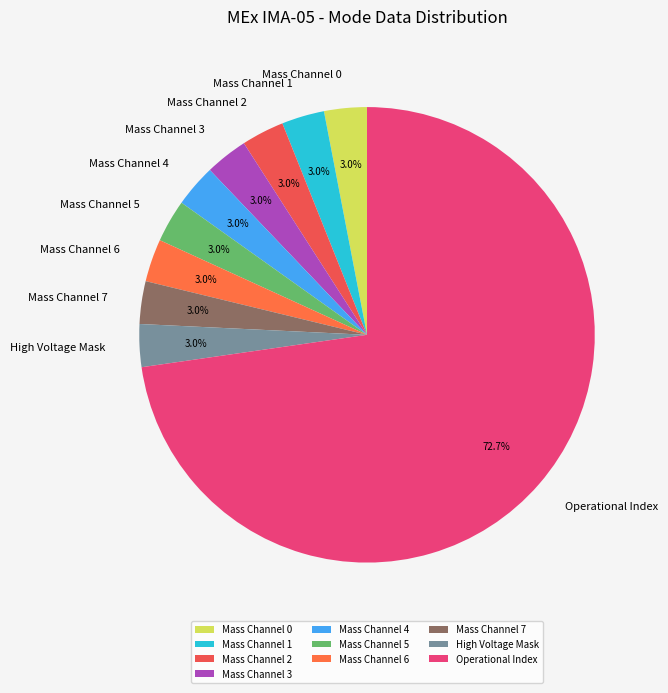

What is the largest slice in the pie chart?

Operational Index